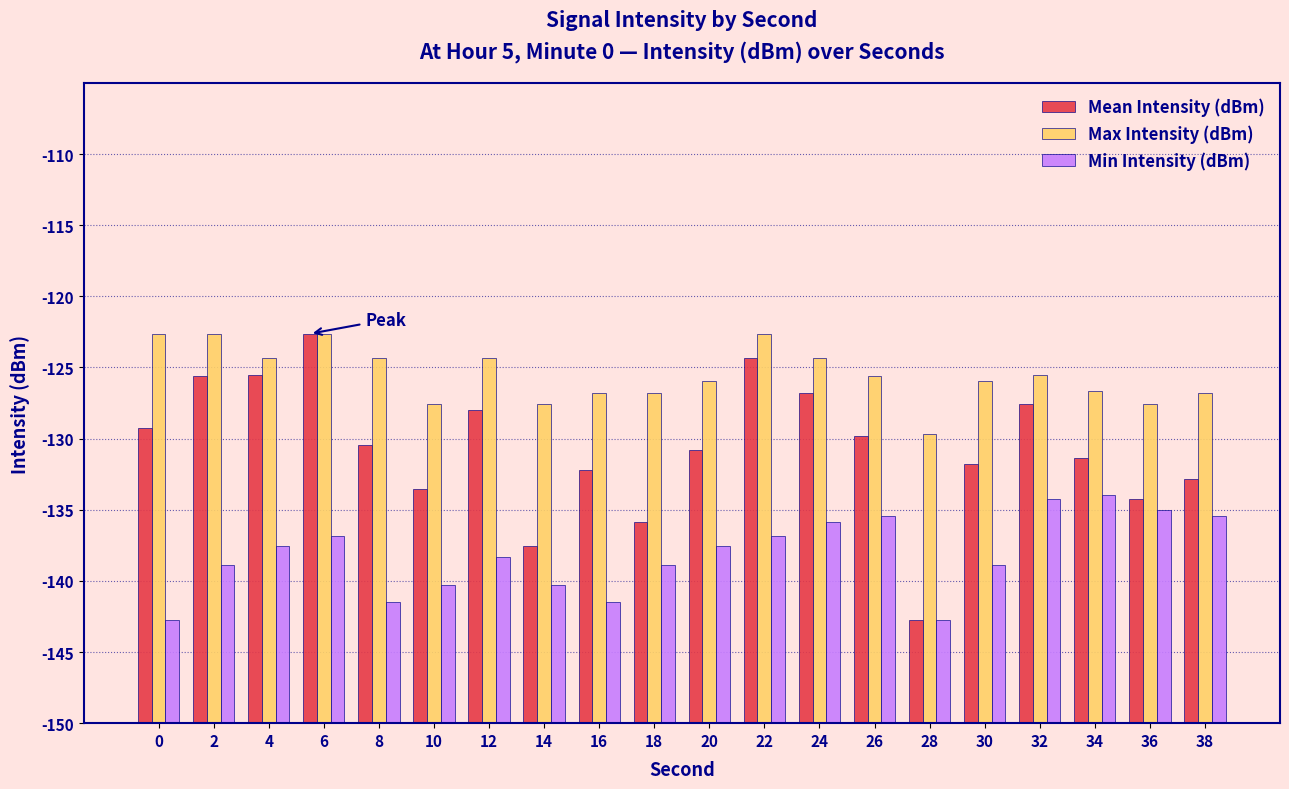

Rank the series at 34 from lowest to highest value.

Min Intensity (dBm), Mean Intensity (dBm), Max Intensity (dBm)